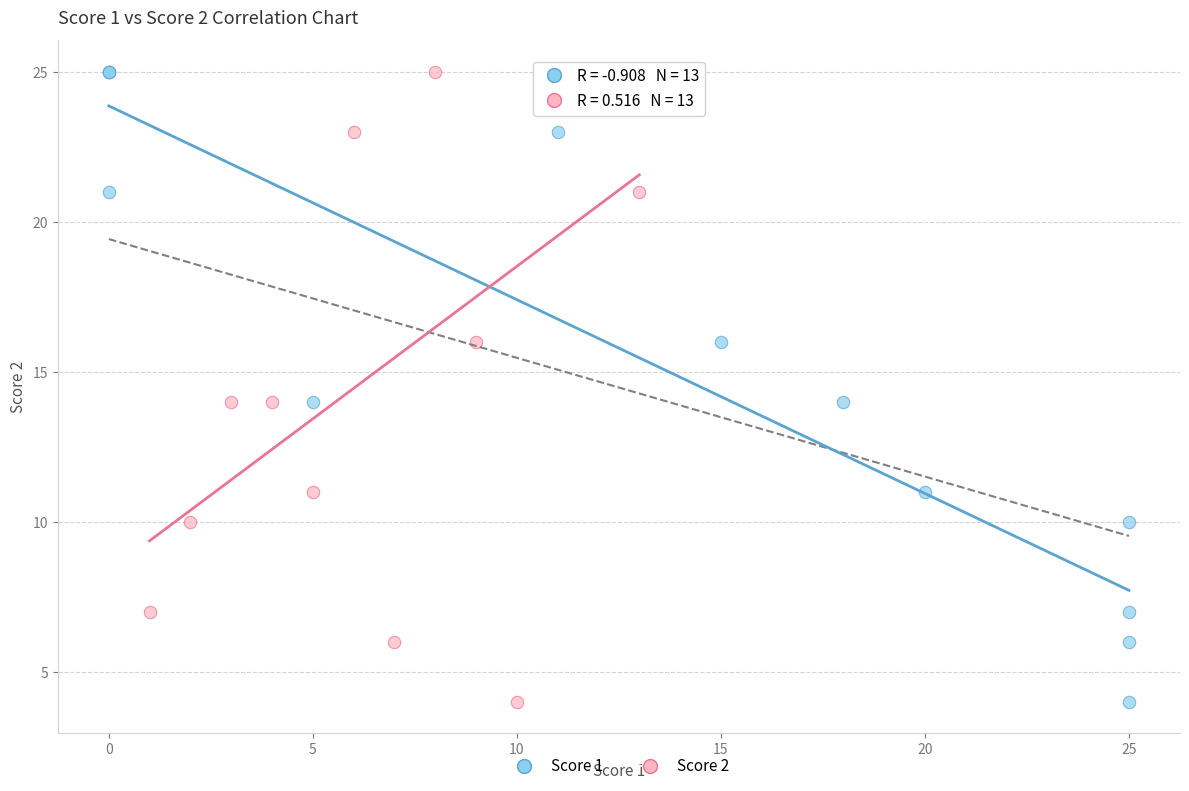

What are all the series names shown in the legend?

Score 1, Score 2